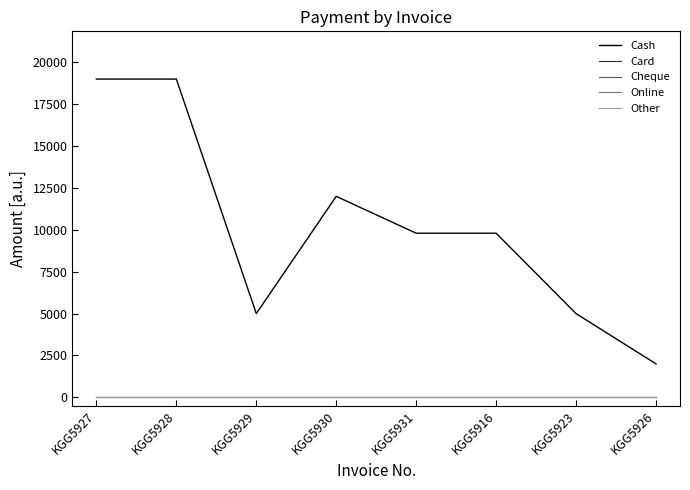

Reading left to right, transcribe all the data shown in this chart.

Cash: 19000	19000	5000	11999	9799	9799	4999	2000
Card: 0	0	0	0	0	0	0	0
Cheque: 0	0	0	0	0	0	0	0
Online: 0	0	0	0	0	0	0	0
Other: 0	0	0	0	0	0	0	0